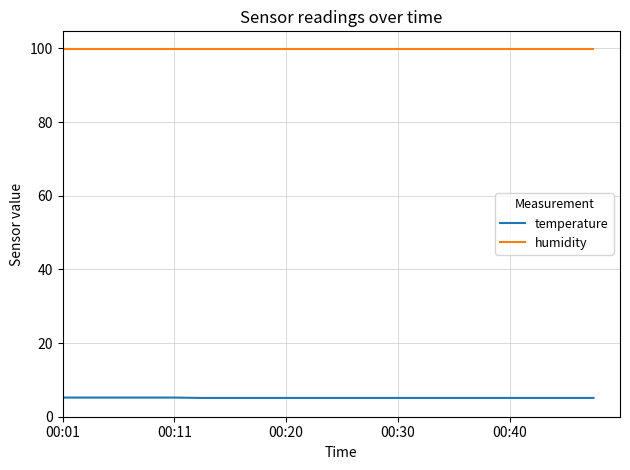

Which series has the largest total across all categories?

humidity